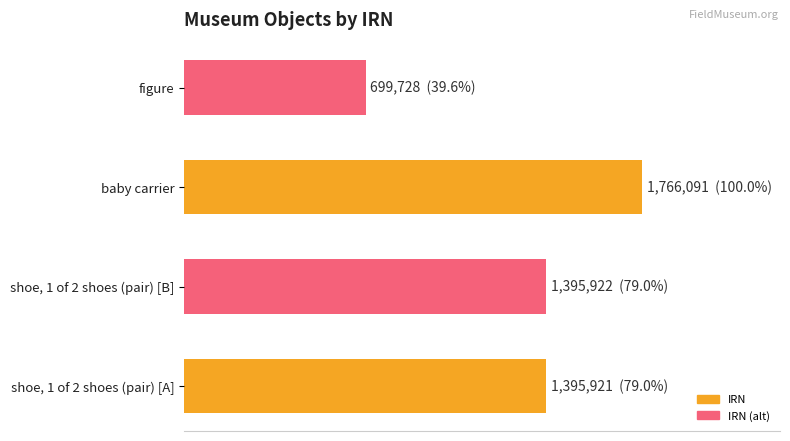

Rank the categories by value from lowest to highest.

figure, shoe, 1 of 2 shoes (pair) [A], shoe, 1 of 2 shoes (pair) [B], baby carrier